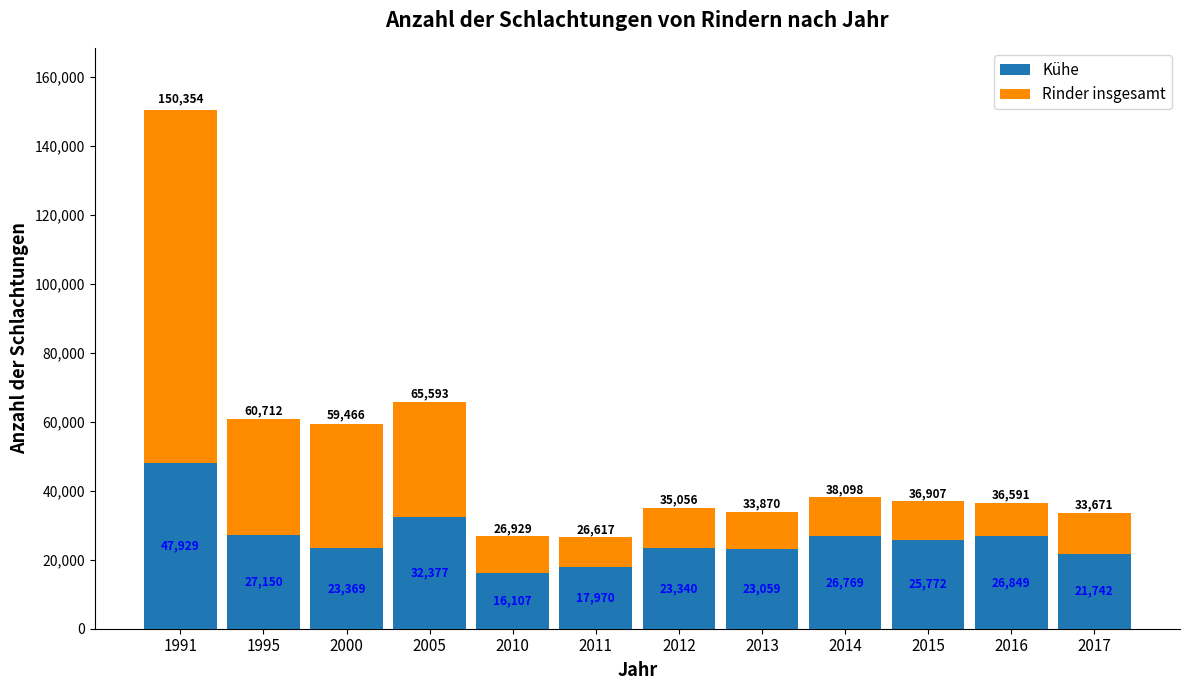

Does the chart contain any negative values?

No